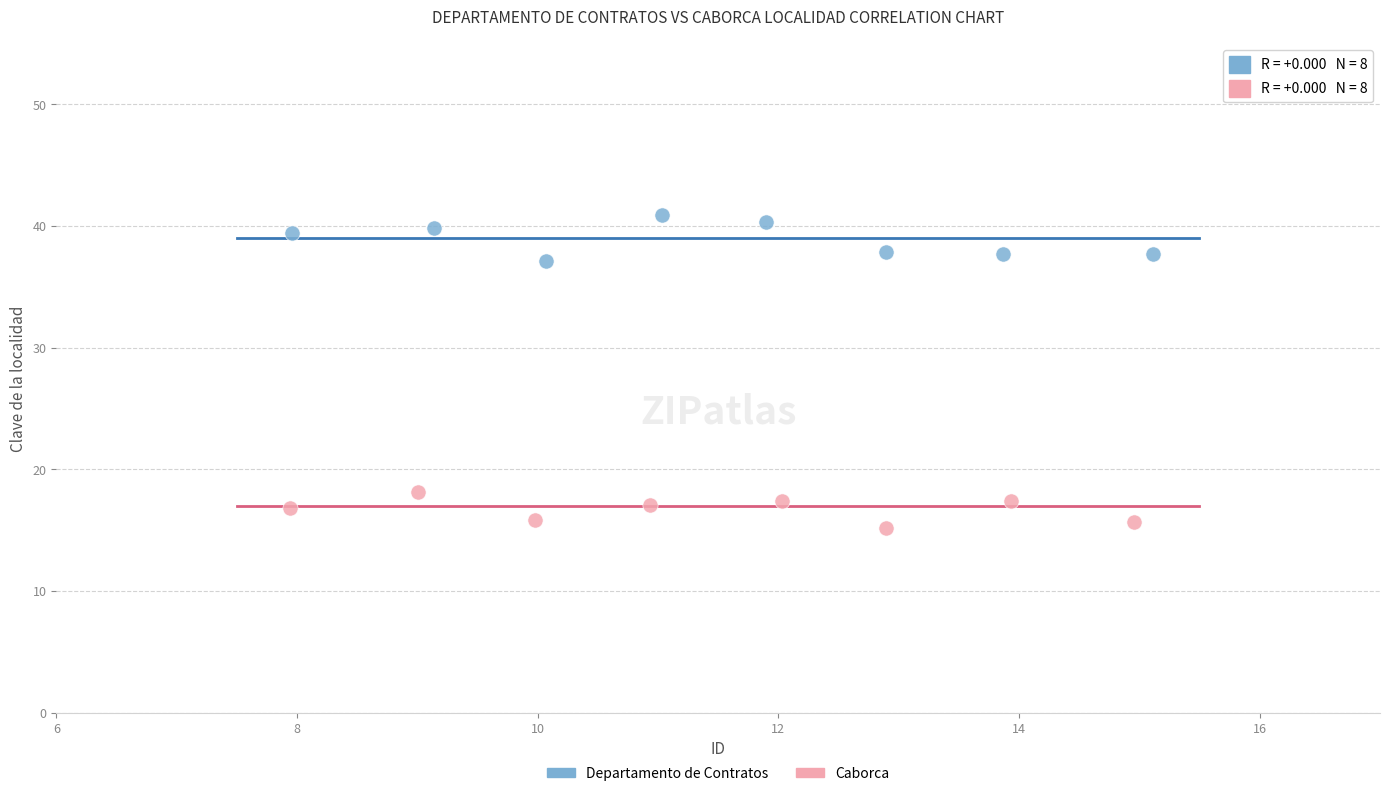

Which series reaches the minimum Y coordinate?

Caborca